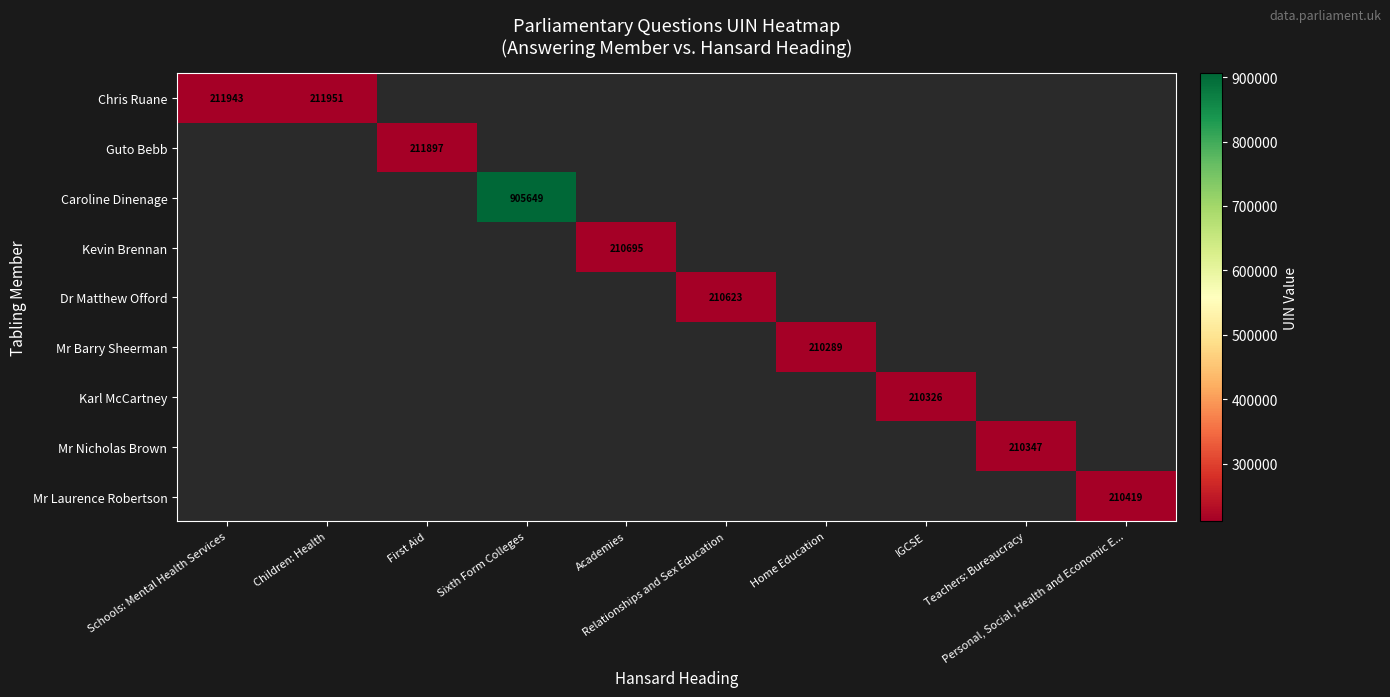

Where is Chris Ruane nearest to the value 211947?

Schools: Mental Health Services